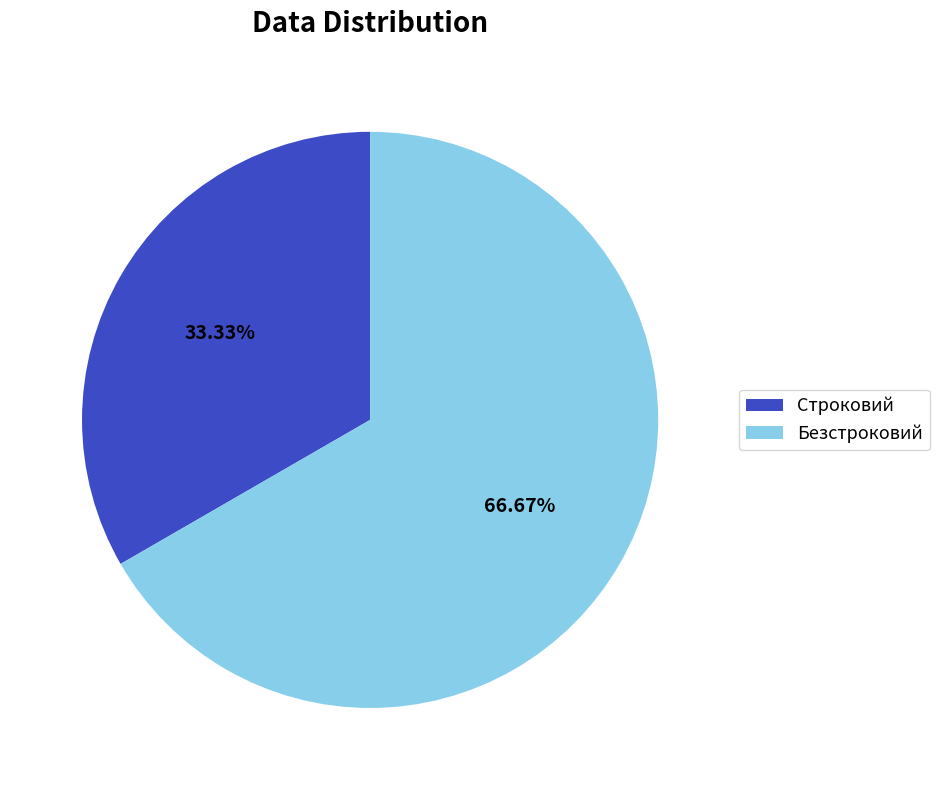

Which category accounts for the majority?

Безстроковий